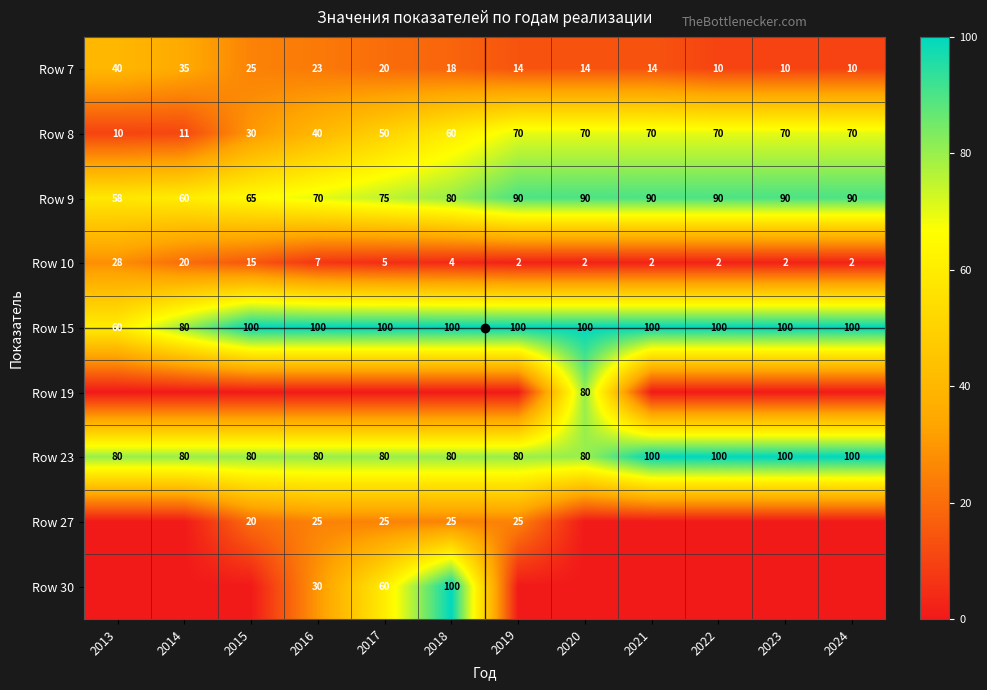

How many Row 23 values are between 80 and 100?

12